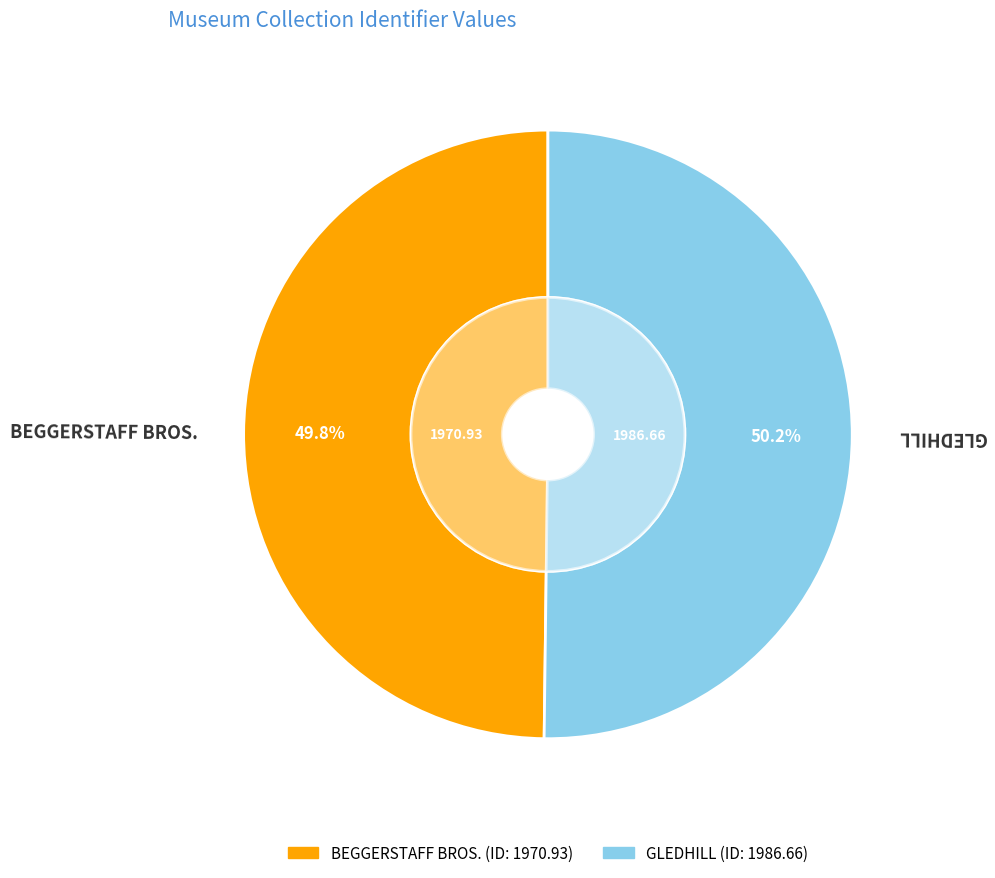

What is the total percentage of GLEDHILL and BEGGERSTAFF BROS.?

100.0%